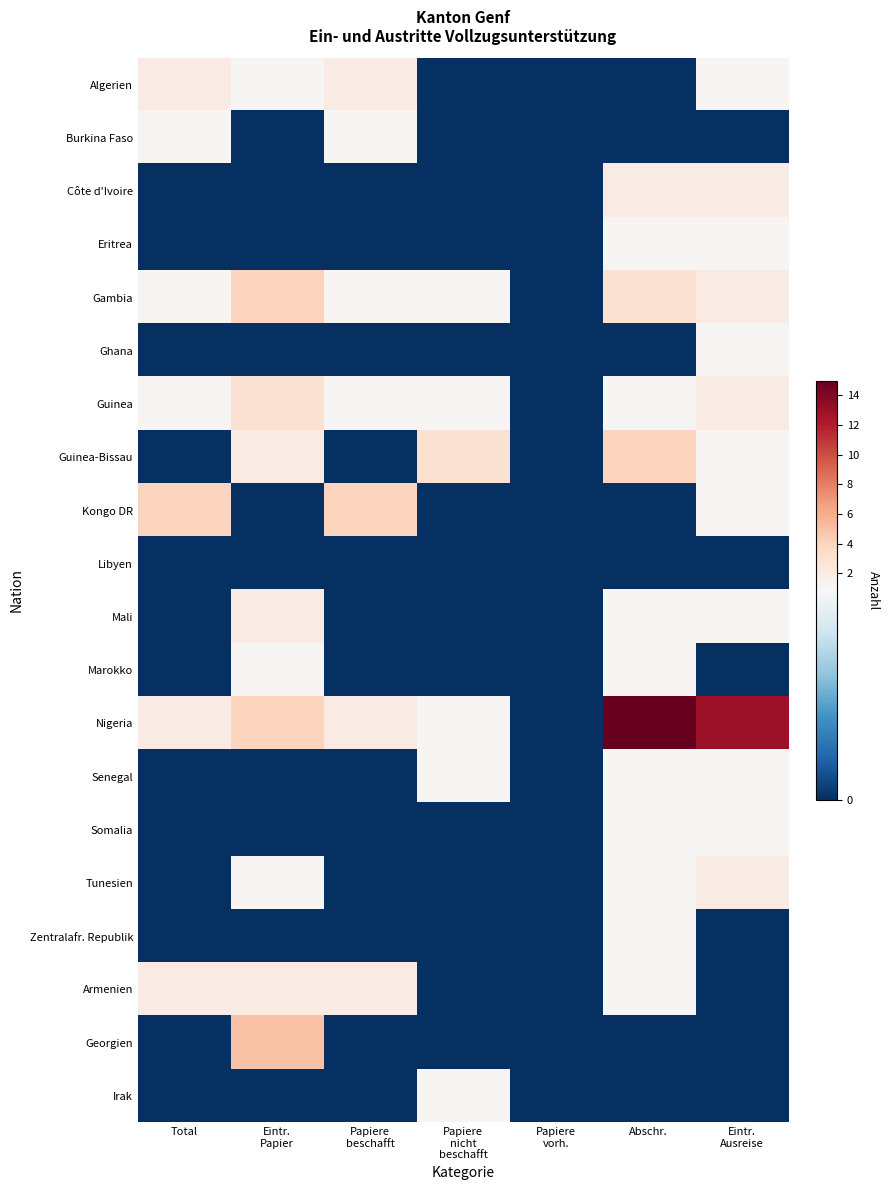

What is the spread (max minus min) of values at Papiere
beschafft?

4